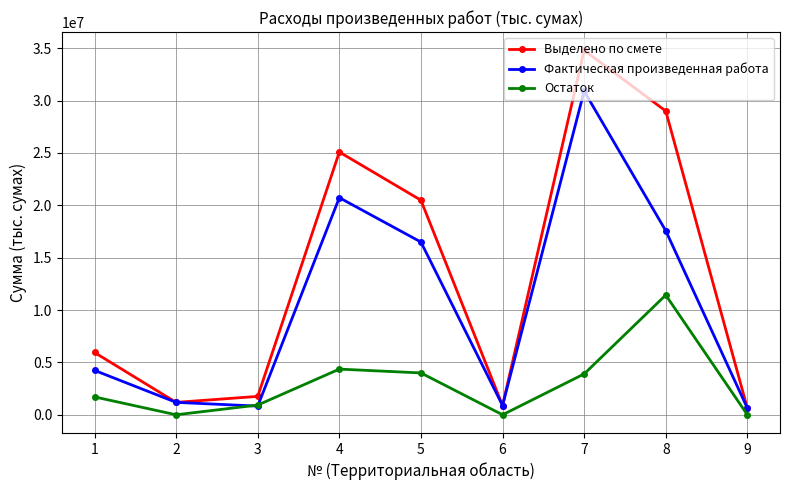

How many values in the Фактическая произведенная работа series exceed 4240291?

5